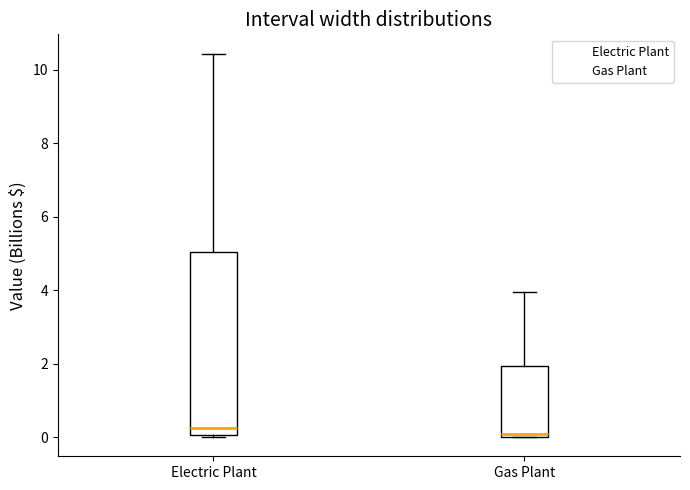

Reading left to right, transcribe this box plot: for each box, give where its median line is, the range the box spans, and where its two whiskers end, as read against the y-axis. The values are not printed on the chart, so give them approximately, as read against the axis.

Electric Plant: median 0.2, box 0.0 to 5.0, whiskers 0.0 (just below the box's lower edge) to 10.4
Gas Plant: median 0.0 (just above the box's lower edge), box 0.0 to 2.0, whiskers 0.0 to 4.0